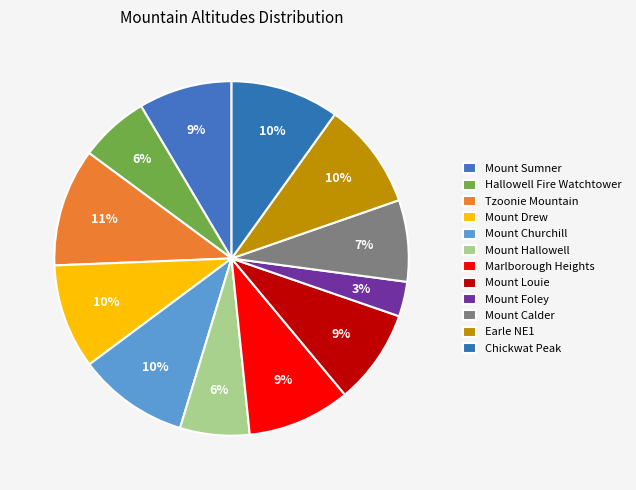

To the nearest percent, what percentage of the pie is Mount Foley?

3%